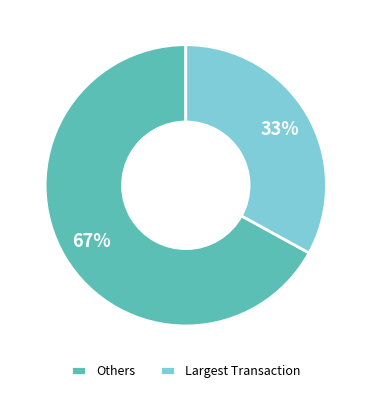

Is the sum of Largest Transaction and Others greater than half?

Yes